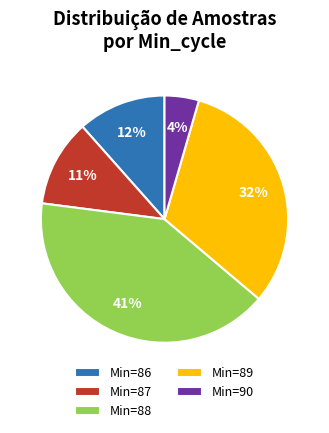

To the nearest percent, what percentage of the pie is Min=86?

12%